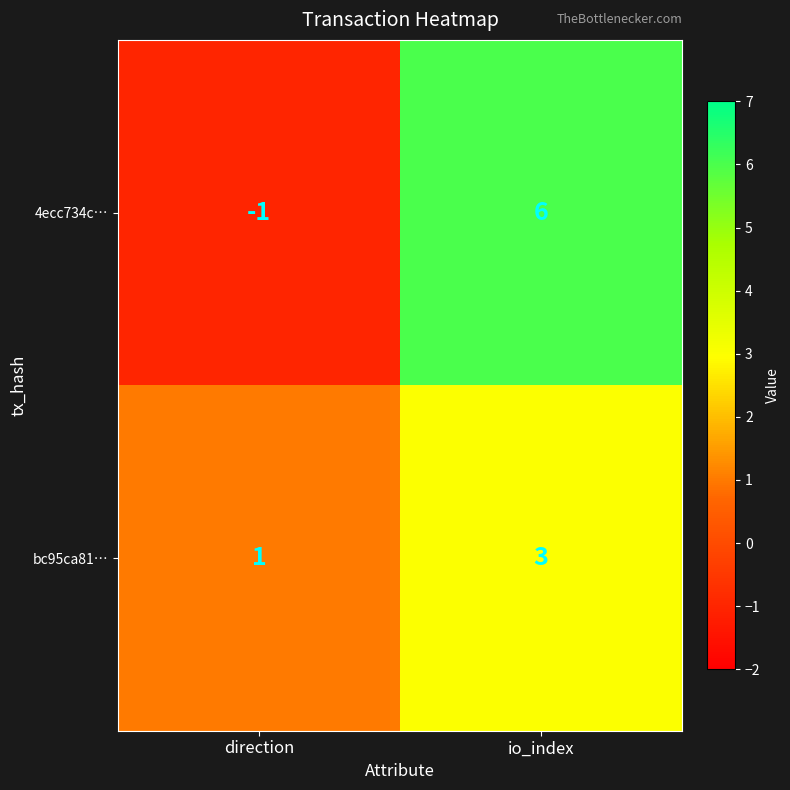

Which label corresponds to the smallest value in the chart?

direction